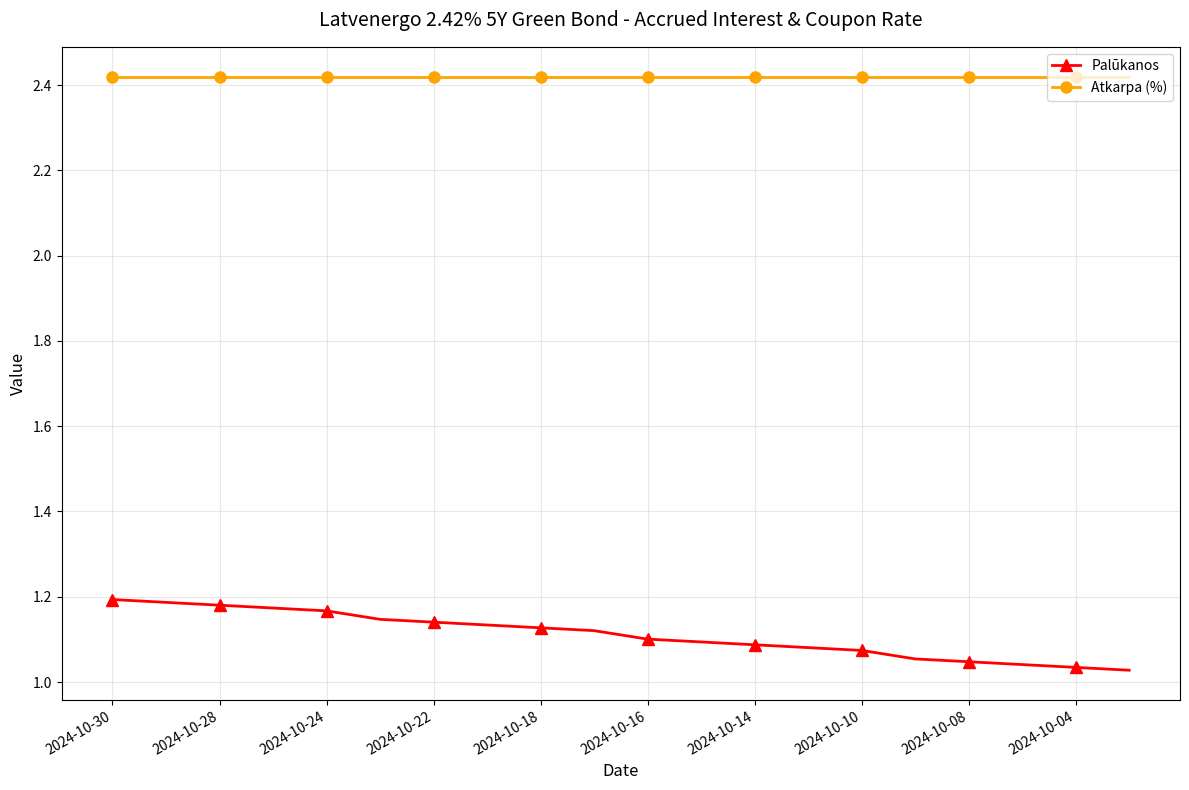

List the series in order of their peak value, lowest first.

Palūkanos, Atkarpa (%)